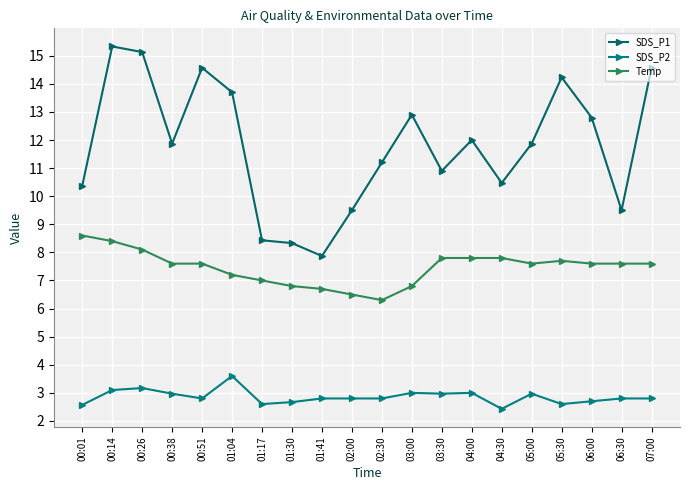

List the series in order of their overall mean, highest first.

SDS_P1, Temp, SDS_P2